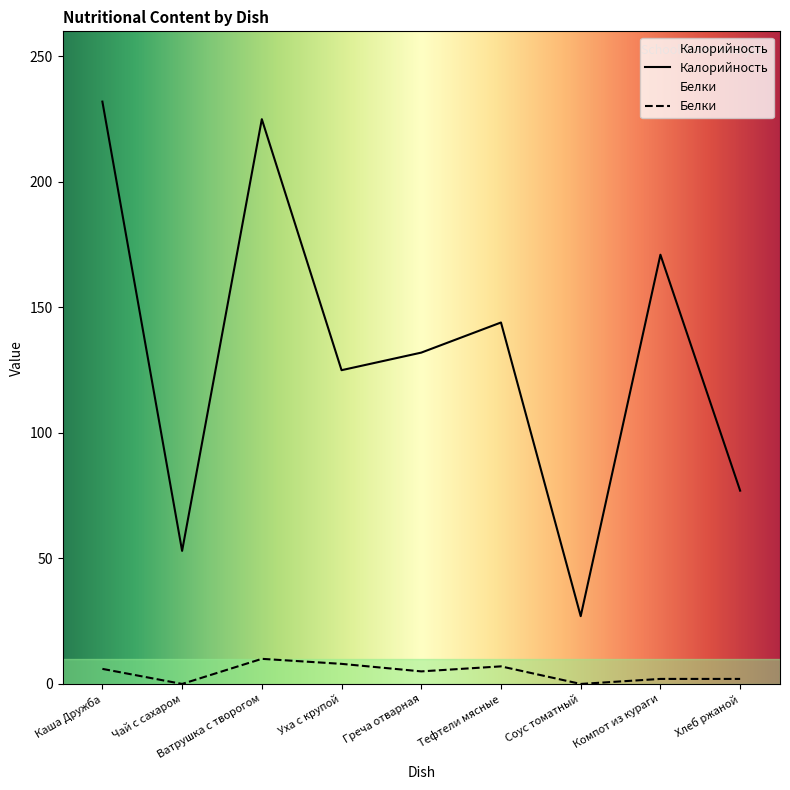

Rank the series at Тефтели мясные from highest to lowest value.

Калорийность, Белки